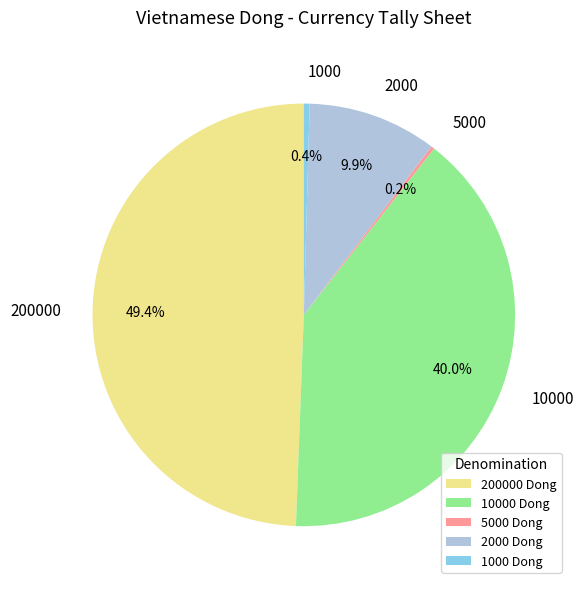

What is the largest slice in the pie chart?

200000 Dong